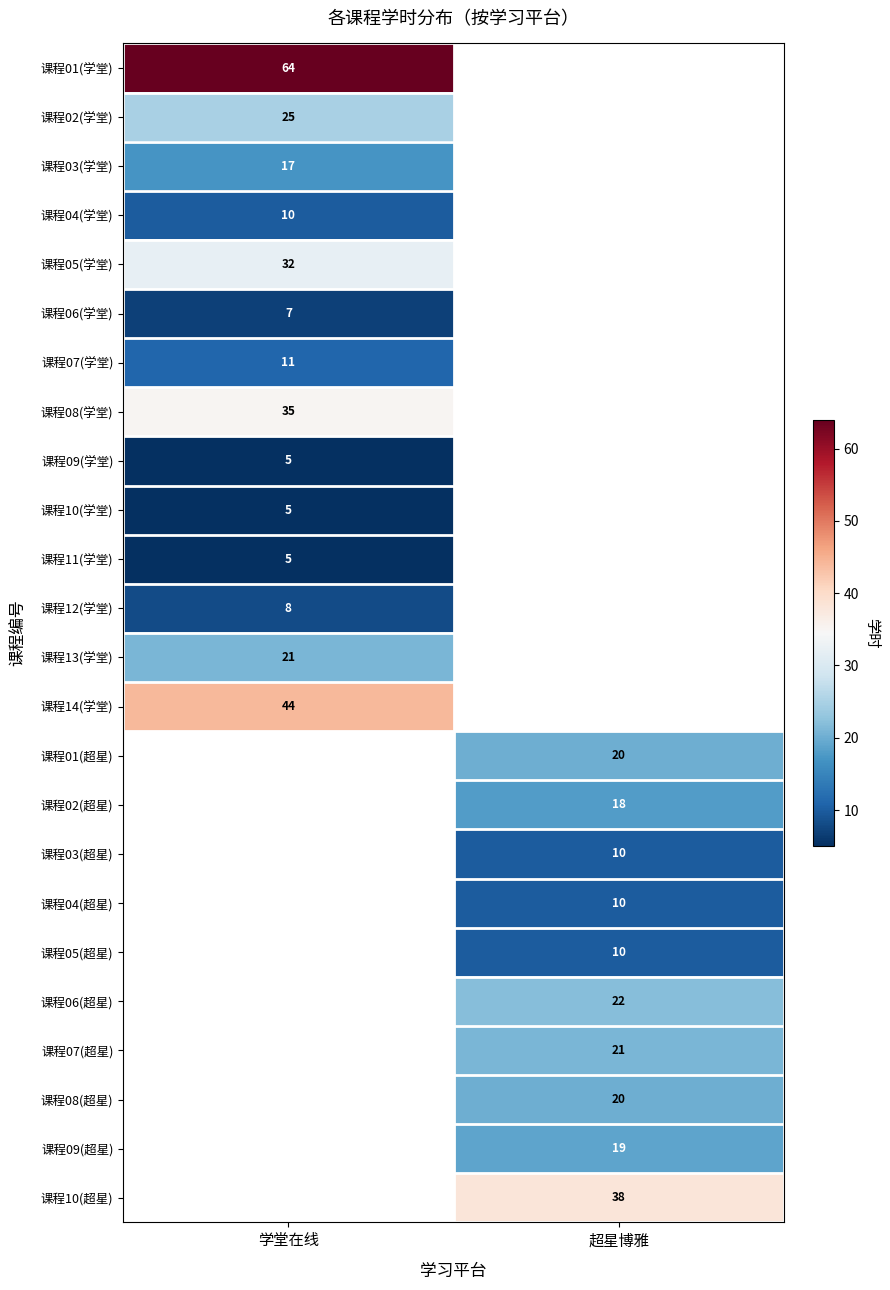

The 课程01(超星) series shows 20 at 超星博雅. True or false?

True